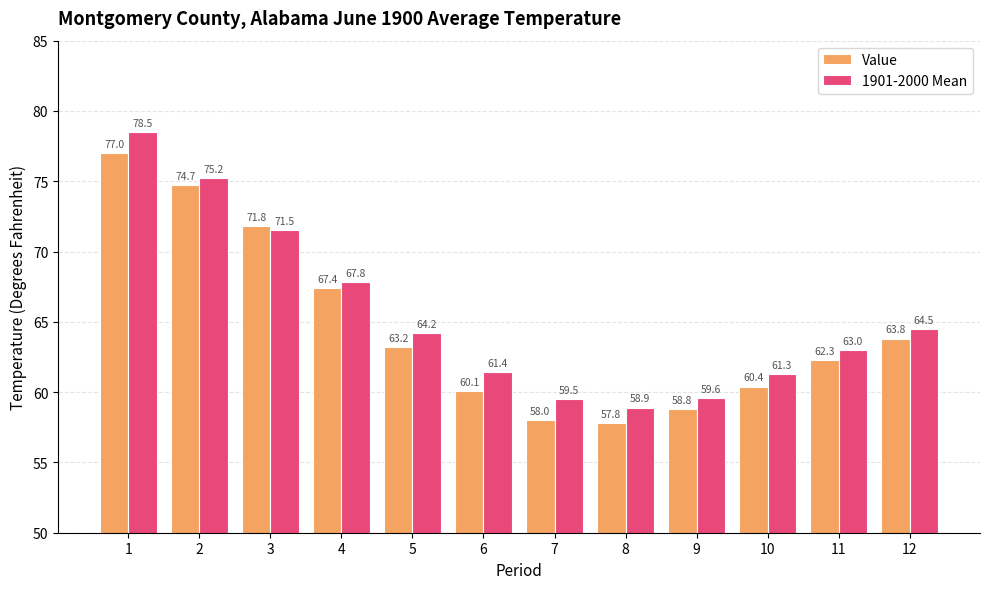

The Value series shows 58.8 at 9. True or false?

True